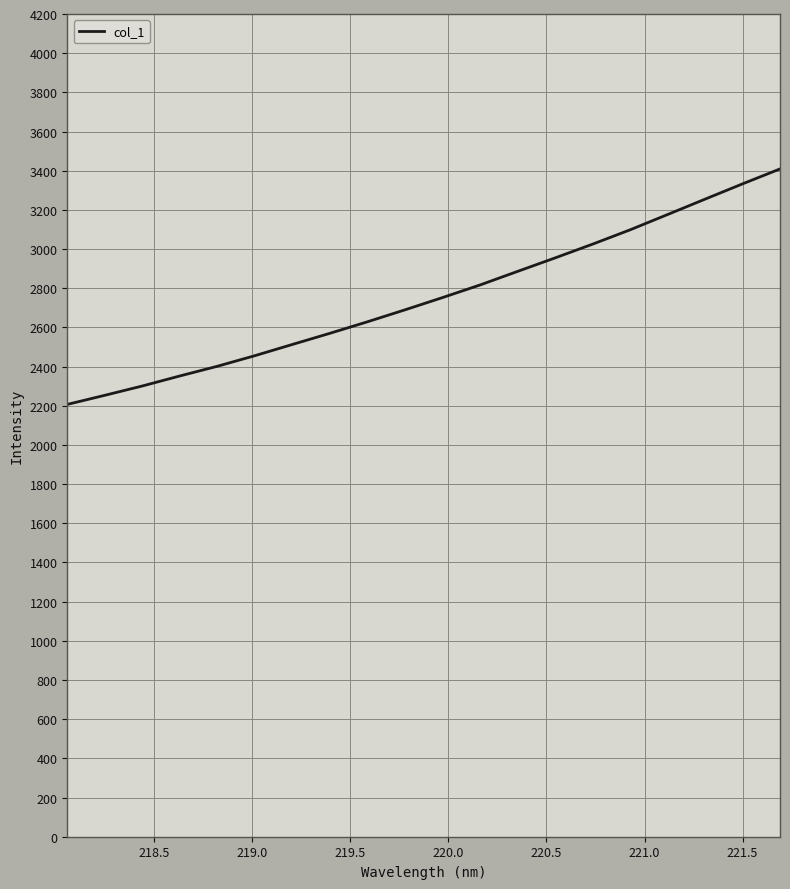

What is the difference between the maximum and minimum values?

1202.0